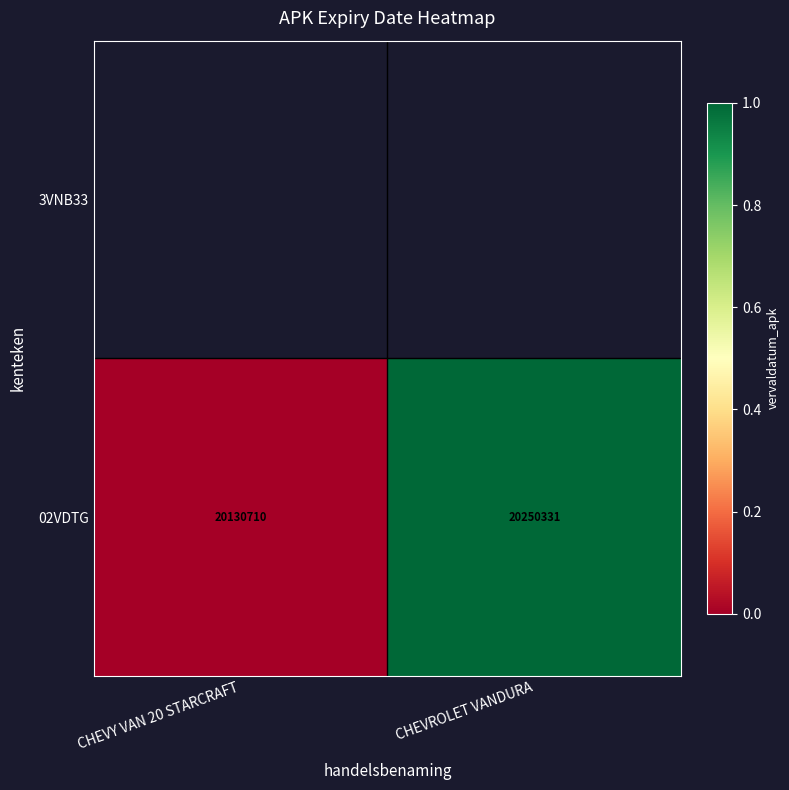

The 02VDTG series shows 1.3 at CHEVROLET VANDURA. True or false?

False